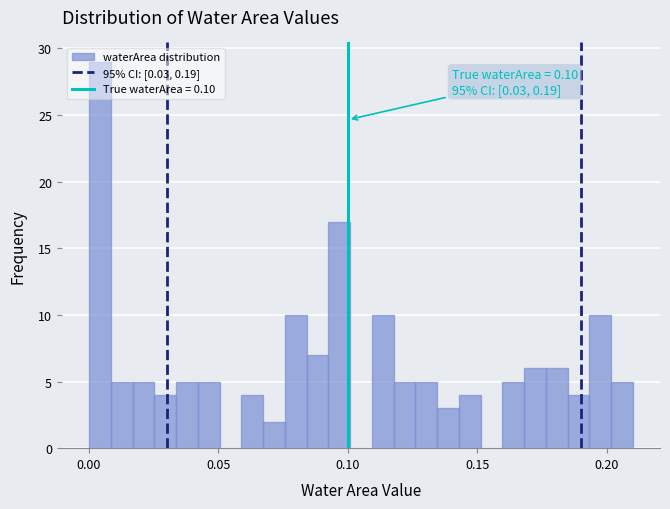

Read against the x-axis, roughly where is the centre of the tallest bar?

0.005